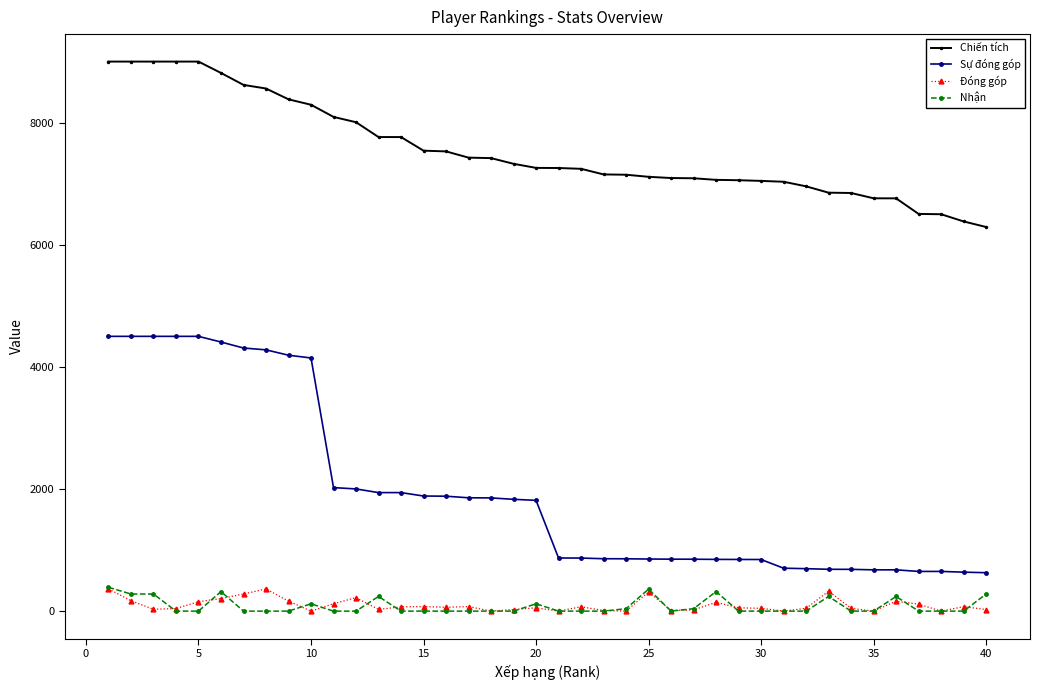

How many data points in Nhận are above 0?

14